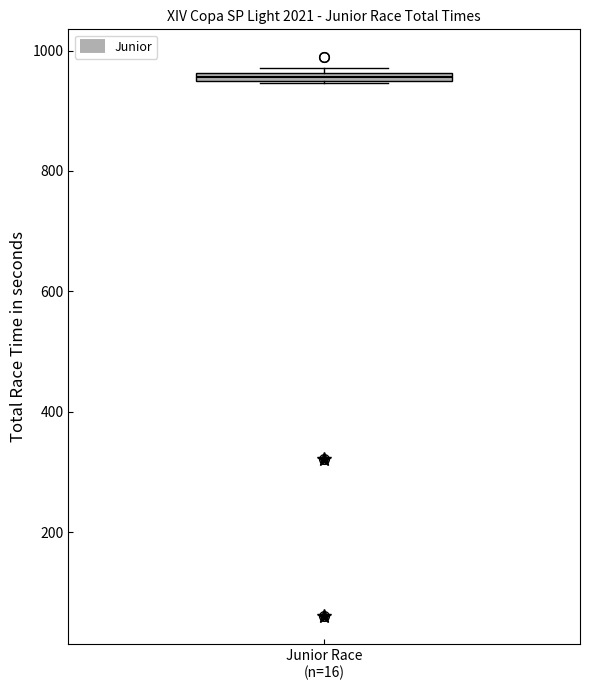

Where is the lower edge of the box for Junior Race (n=16) on the y-axis? The values are not printed on the chart, so give them approximately, as read against the axis.

940